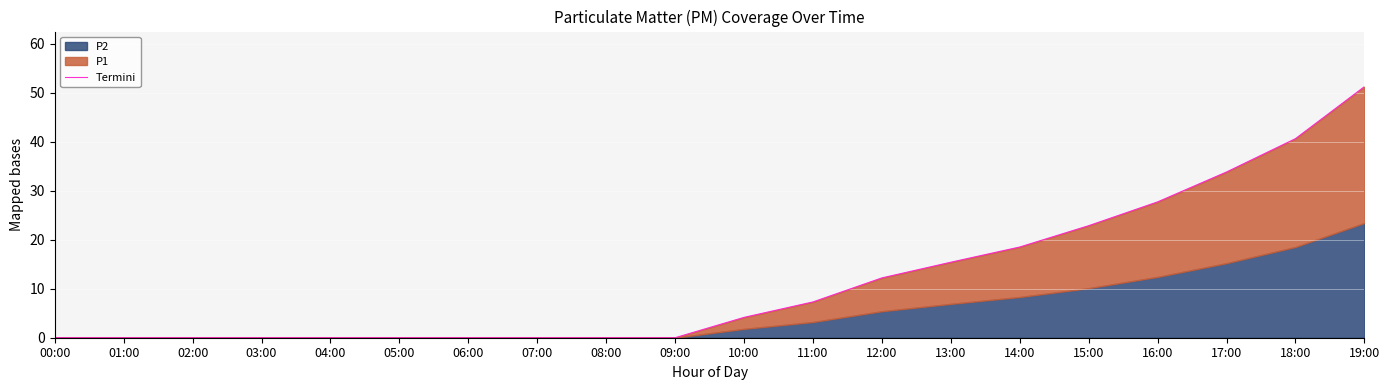

Does the chart display data point markers on the line(s)?

No